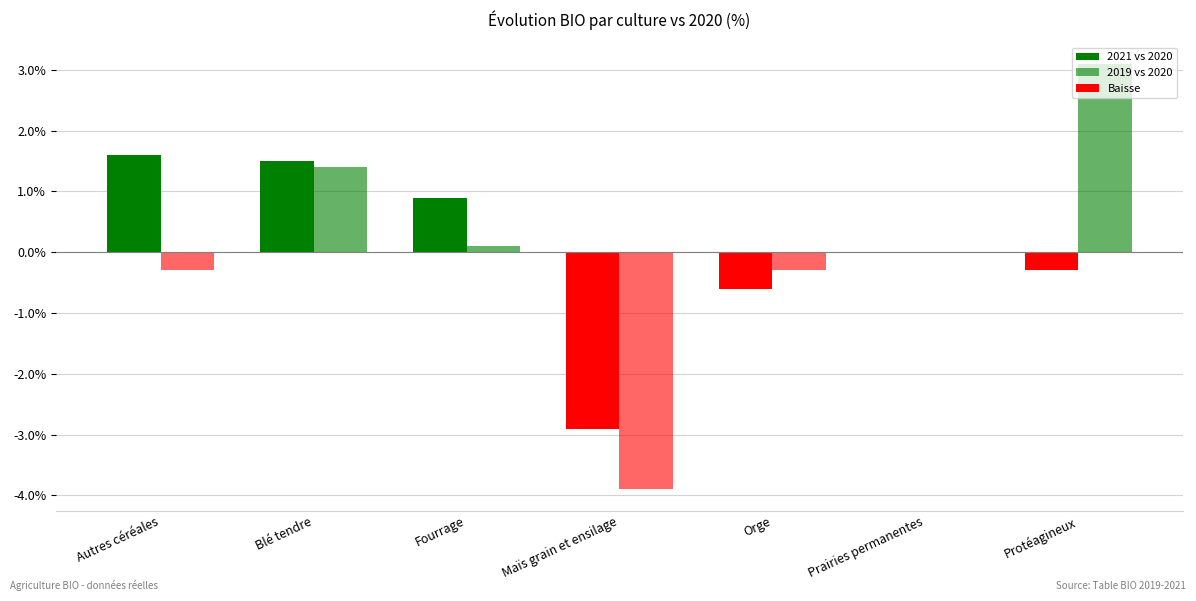

Which series has the largest total across all categories?

2021